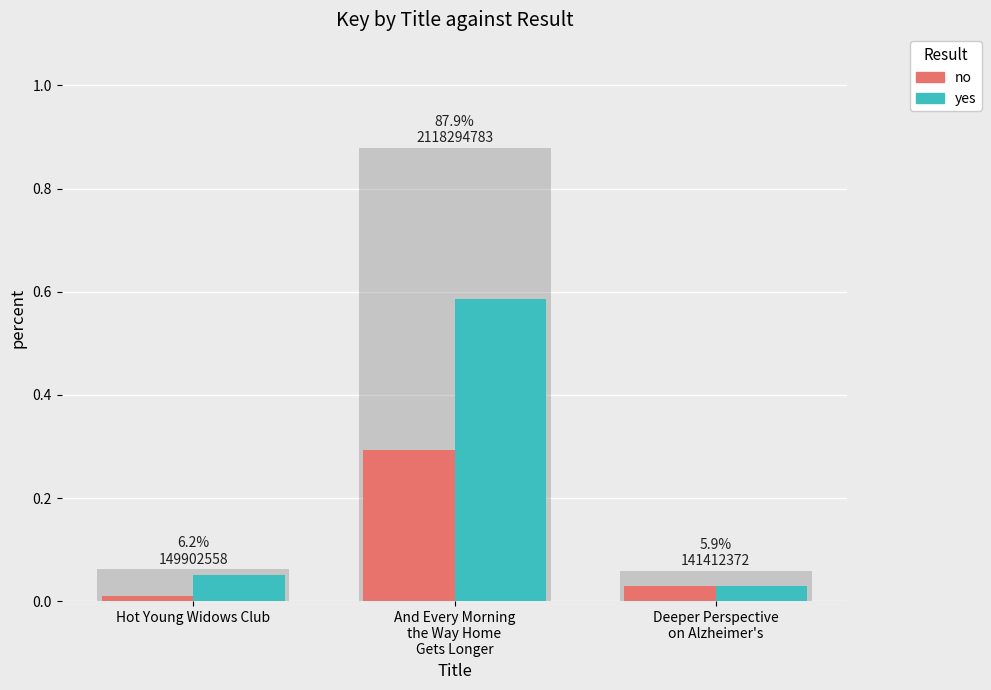

The yes series shows 0.0 at Deeper Perspective
on Alzheimer's. True or false?

True